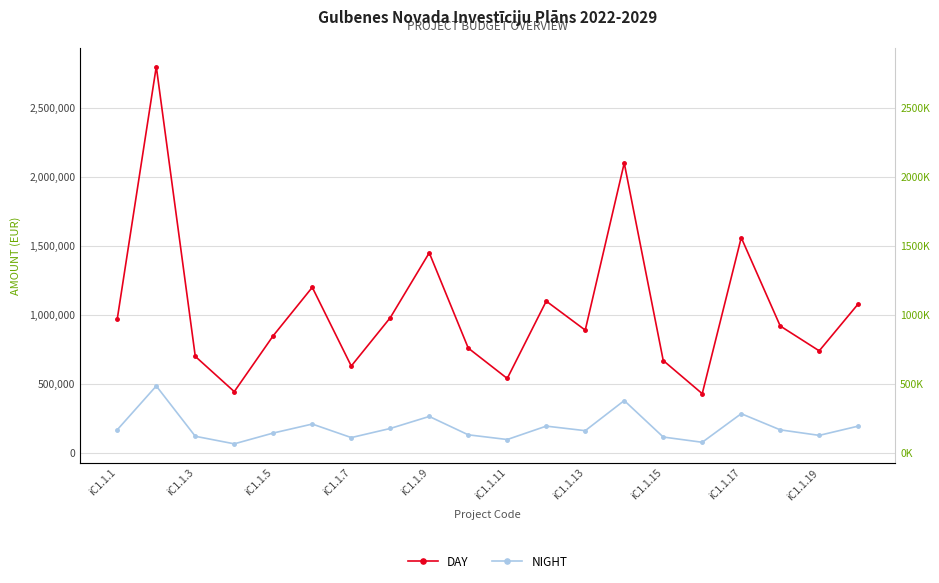

What is the total value across all series at iC1.1.15?

786000.0